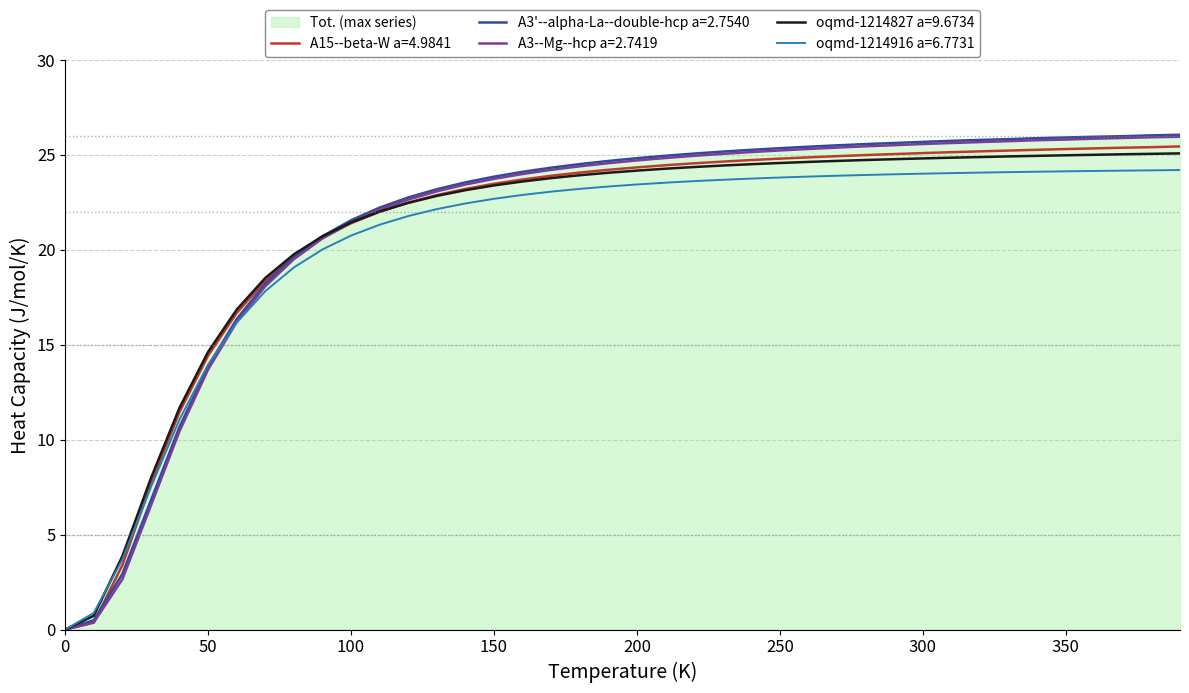

What is the maximum value shown in the chart?

26.1